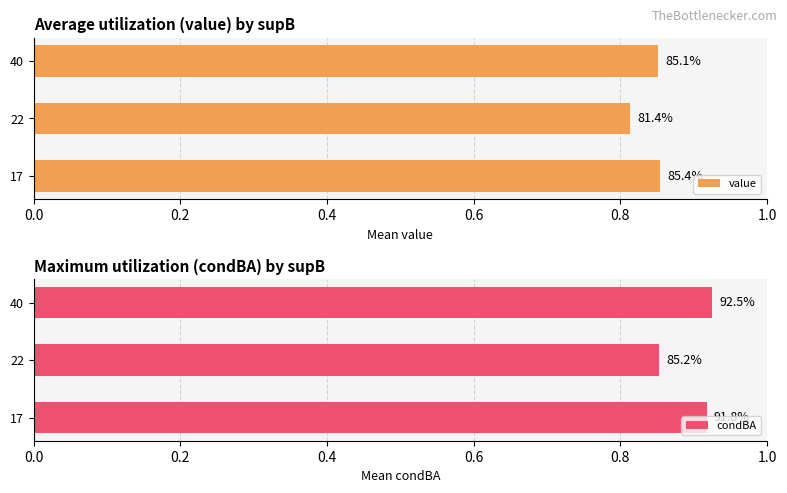

What is the sum of the value values at 40 and 22?

1.7